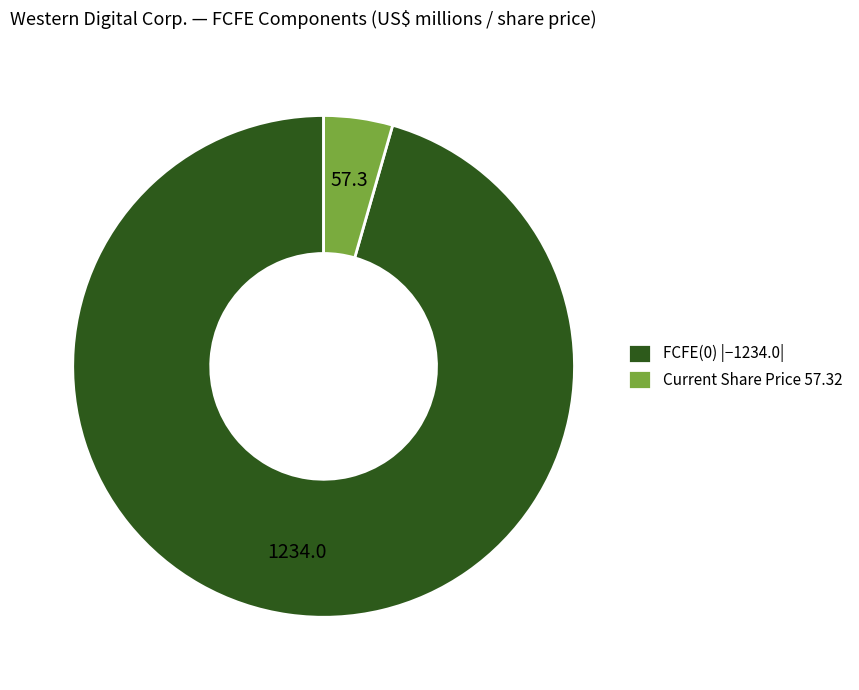

What is the majority slice?

FCFE(0) |−1234.0|